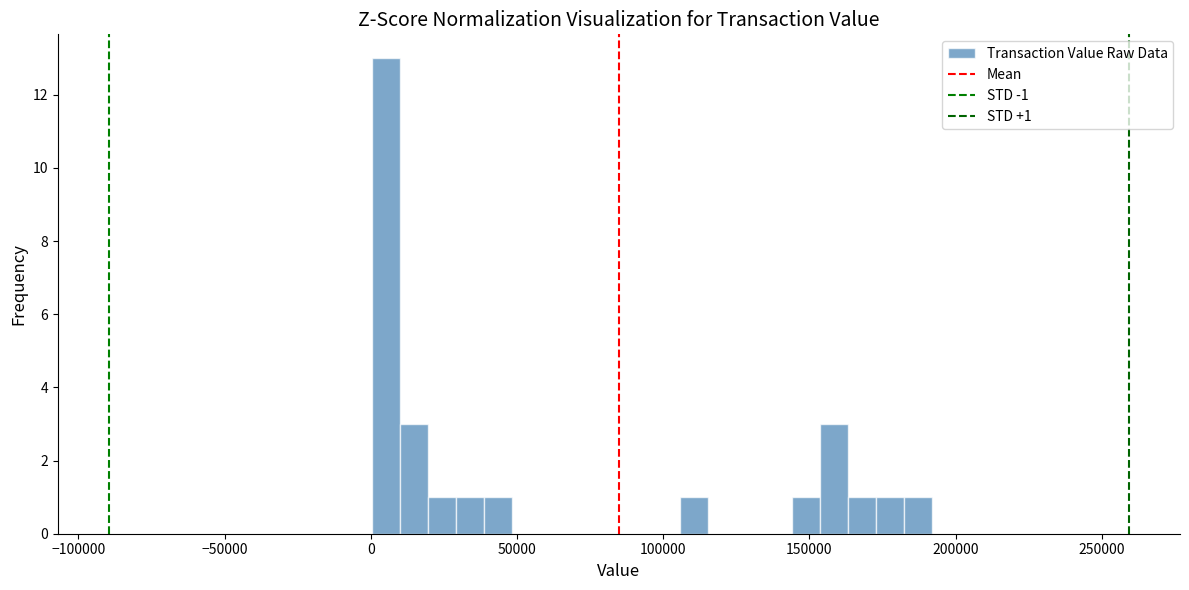

Read against the x-axis, roughly where is the centre of the tallest bar?

5000